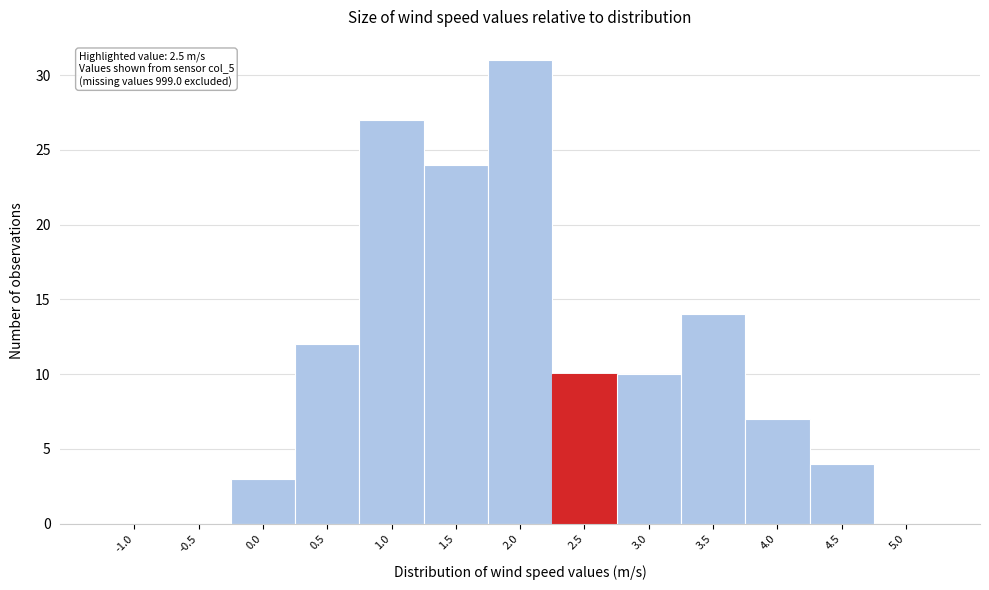

Reading left to right, extract all data points from this chart.

-1.0=0	-0.5=0	0.0=3	0.5=12	1.0=27	1.5=24	2.0=31	2.5=10	3.0=10	3.5=14	4.0=7	4.5=4	5.0=0